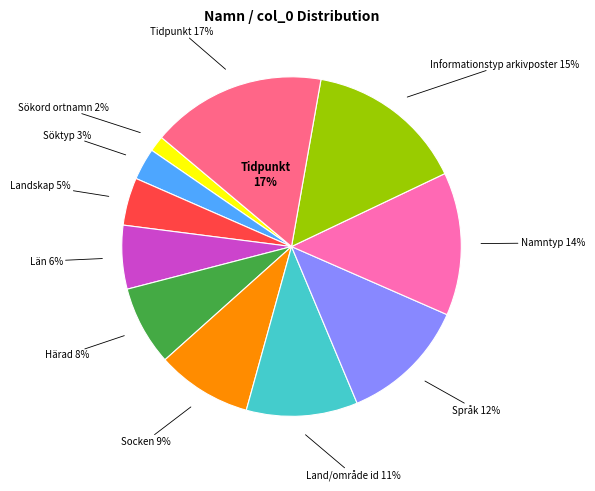

What percentage is the Län slice, to the nearest percent?

6%